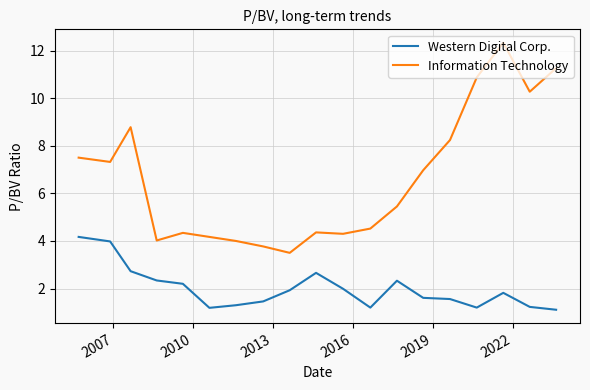

Which series has the widest spread of values?

Information Technology